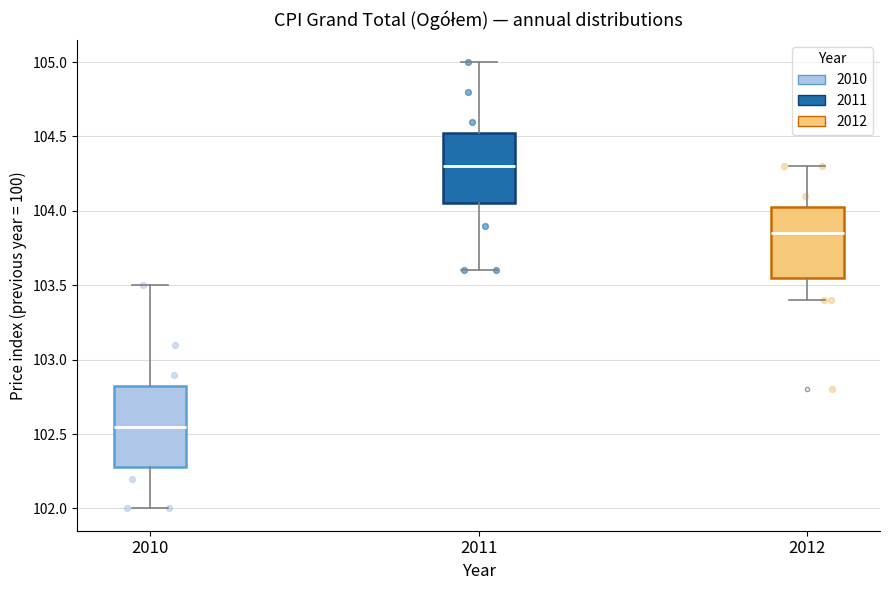

Where is the lower edge of the box at x = 2011 on the y-axis? The values are not printed on the chart, so give them approximately, as read against the axis.

104.05